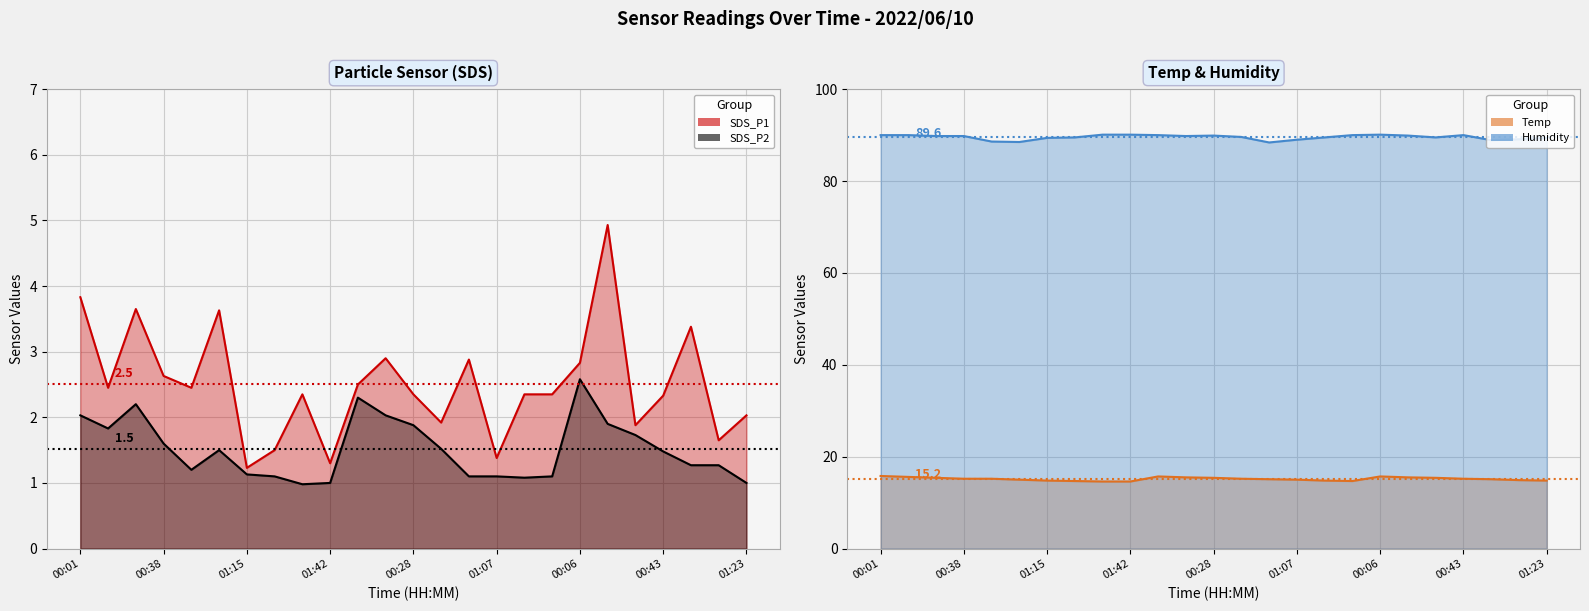

List the series in order of their peak value, highest first.

Humidity (line), Temp (line), SDS_P1 (line), SDS_P2 (line)